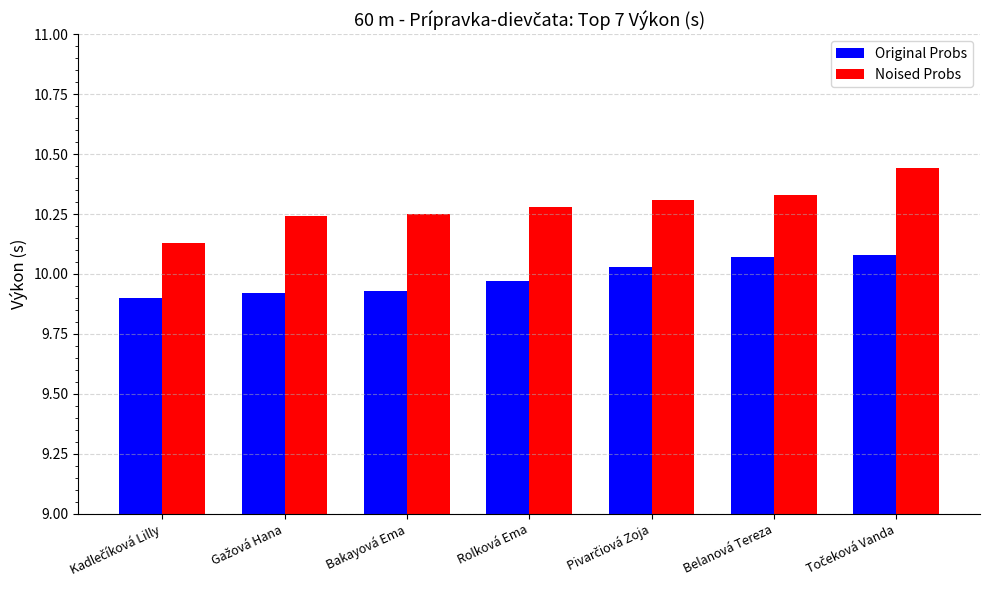

What is the sum of all Noised Probs values?

72.0